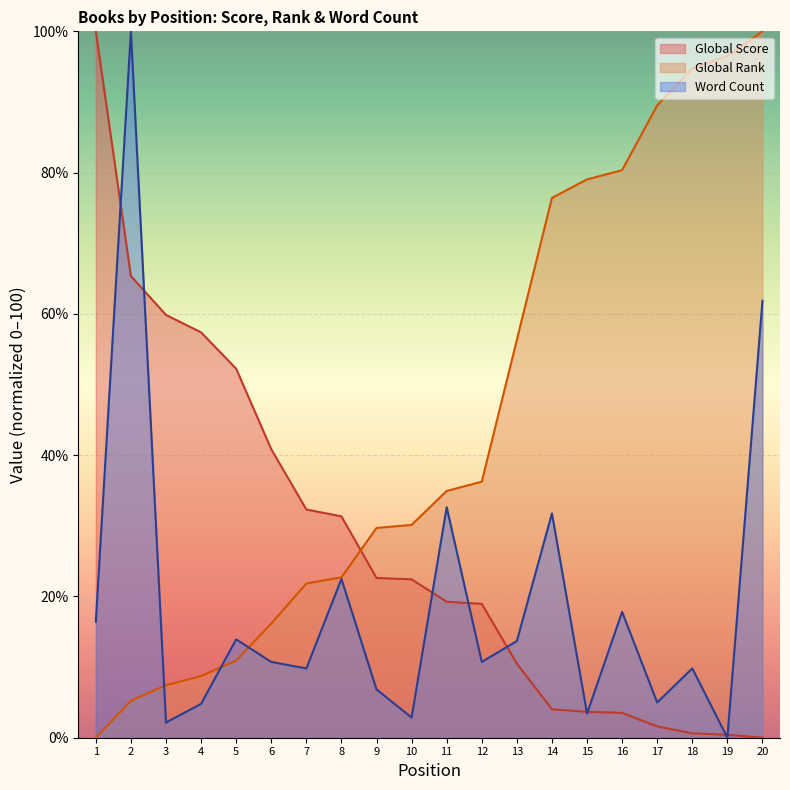

Where is Global Score nearest to the value 50?

5